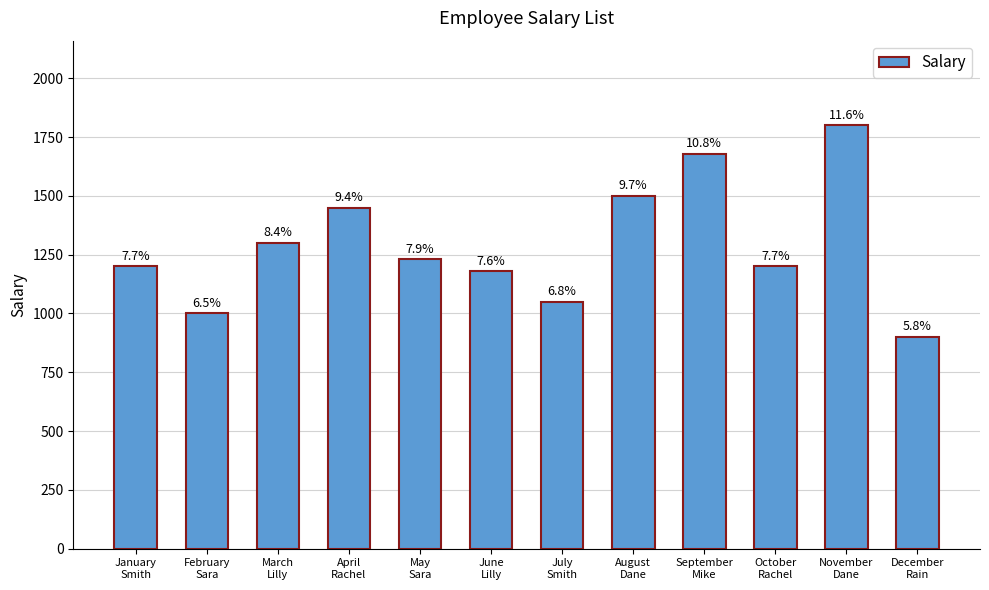

The value at February
Sara is 1000. True or false?

True